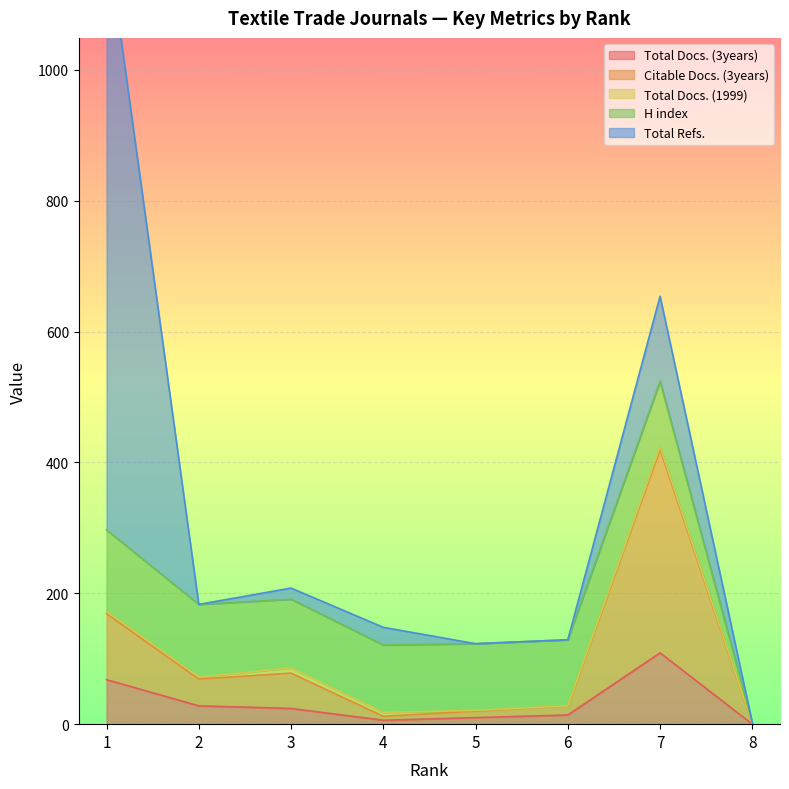

Reading left to right, list all the values displayed in this chart.

Total Docs. (3years): 68	28	24	6	10	14	109	0
Citable Docs. (3years): 101	41	54	6	10	14	311	0
Total Docs. (1999): 3	3	8	6	1	0	4	1
H index: 125	111	105	103	102	101	100	1
Total Refs.: 912	0	17	27	0	0	130	0